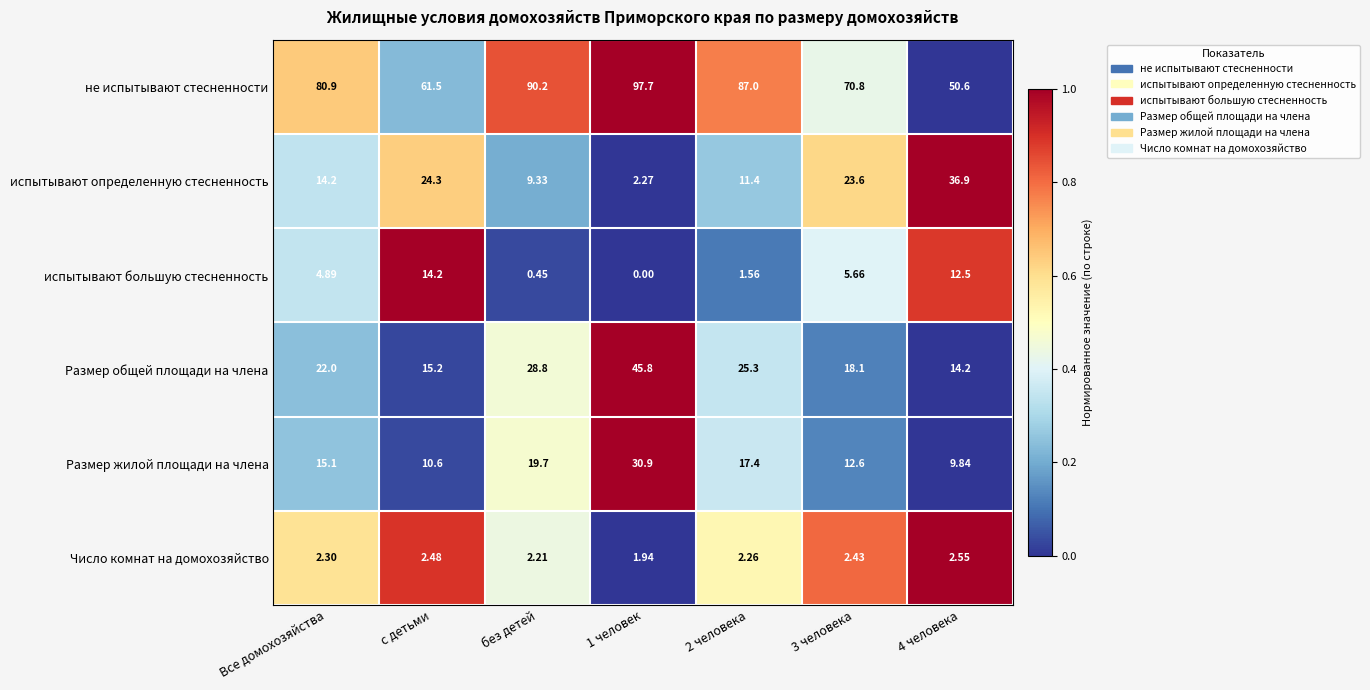

Between с детьми and без детей, which series saw the biggest shift?

не испытывают стесненности